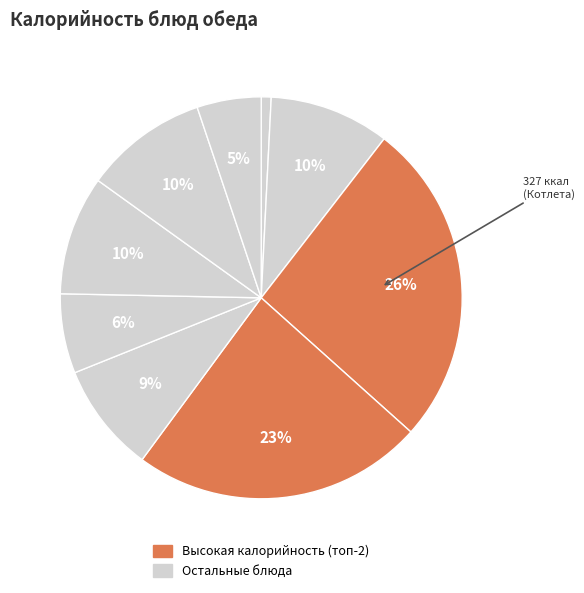

How many slices are in this pie chart?

9